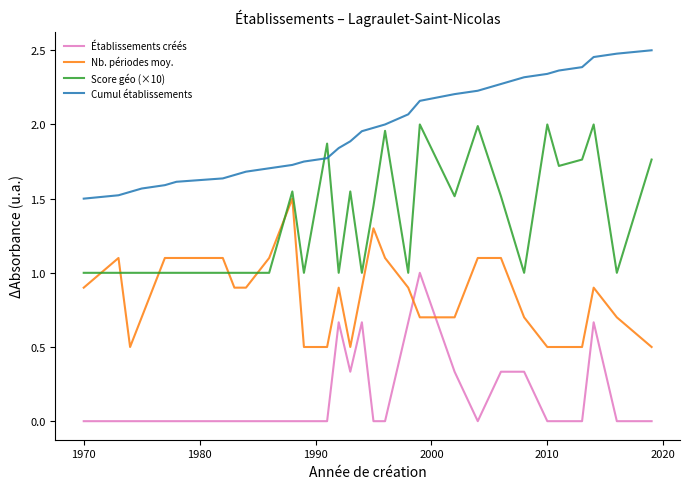

What is the difference between the maximum and minimum values in the Cumul établissements series?

1.0